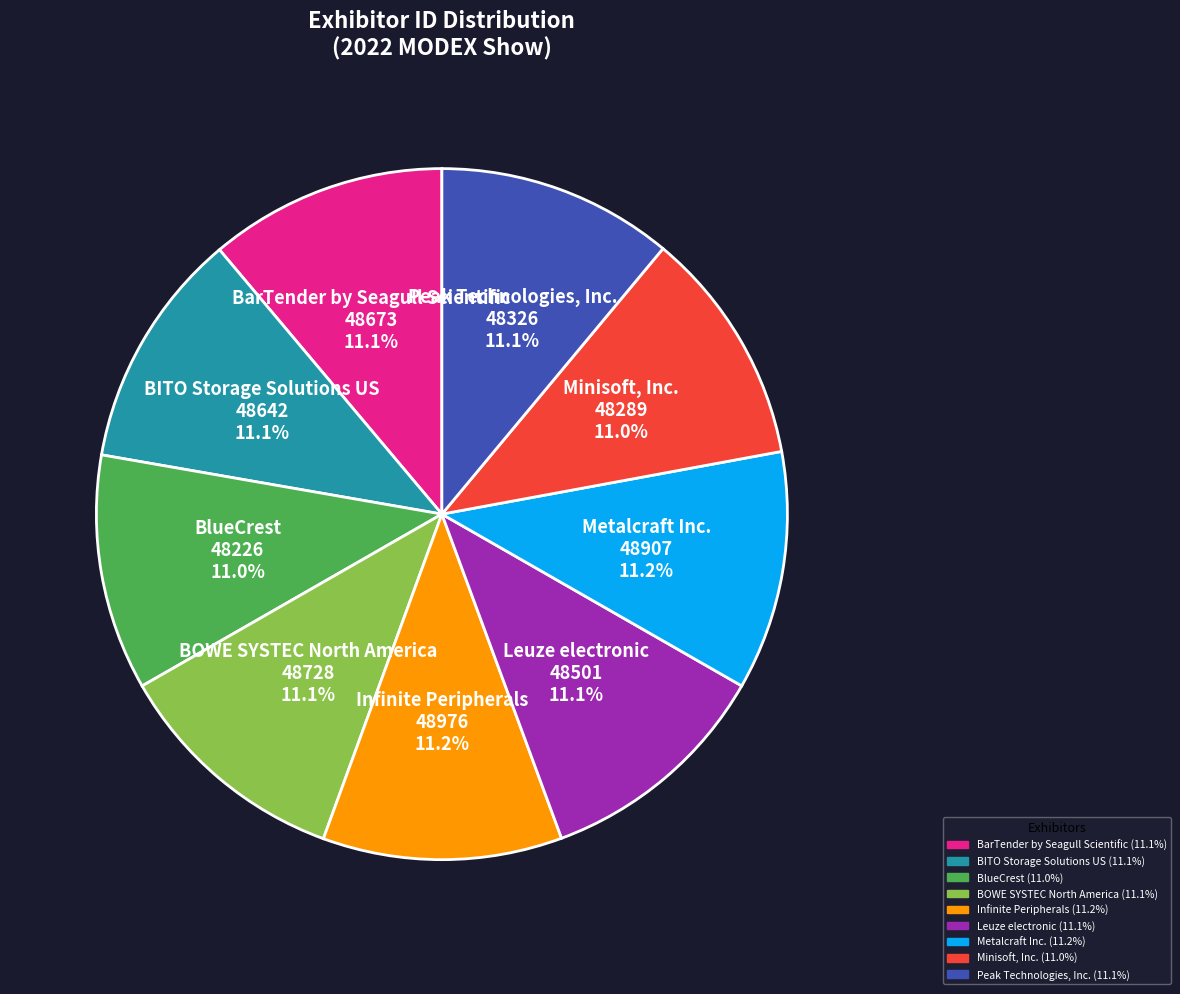

How much of the chart is everything except Infinite Peripherals?

88.8%